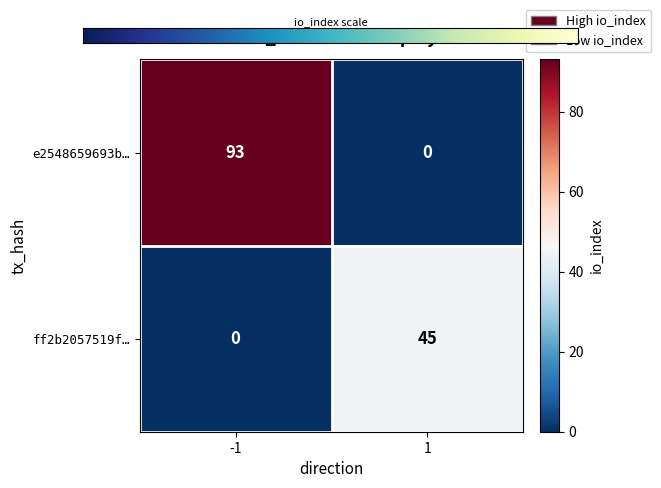

The value of e2548659693b… at -1 is 51. True or false?

False